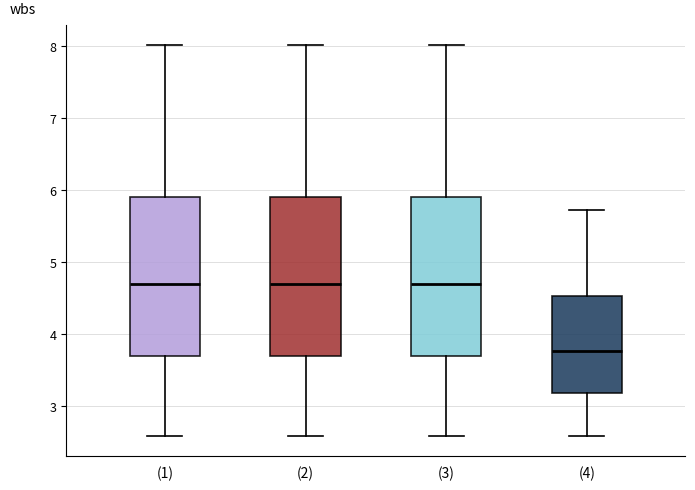

Which box has the lowest median line?

(4)